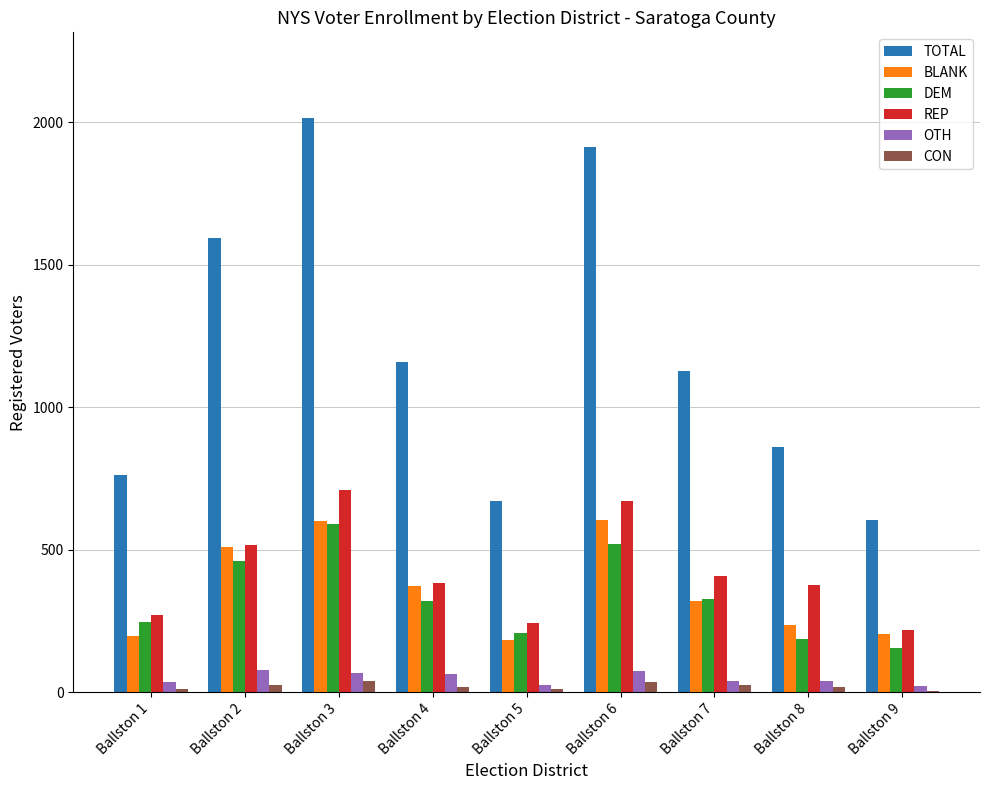

Which series changed the most between Ballston 3 and Ballston 5?

TOTAL